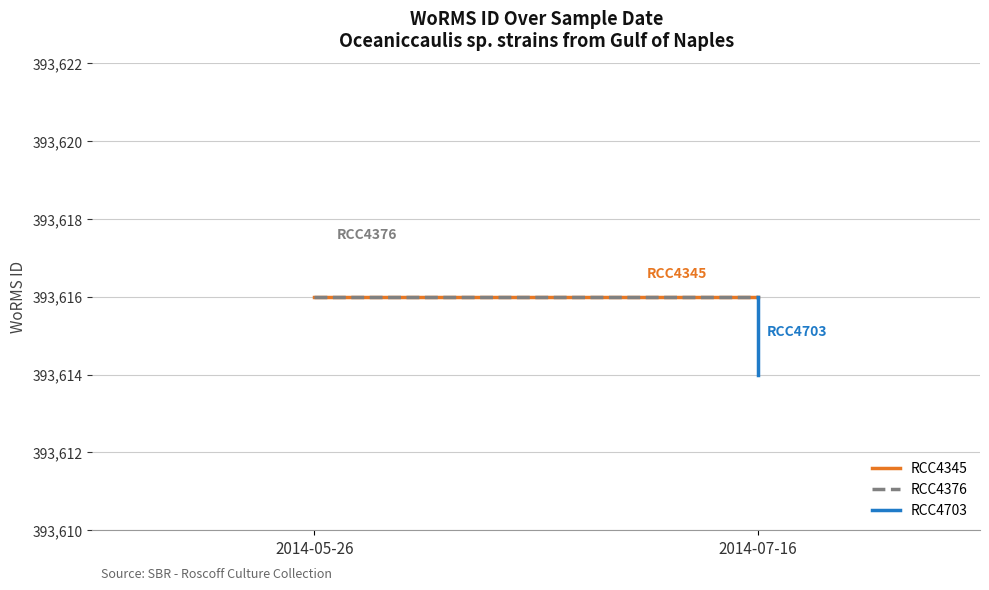

The RCC4376 series shows 393616 at 2014-05-26. True or false?

True